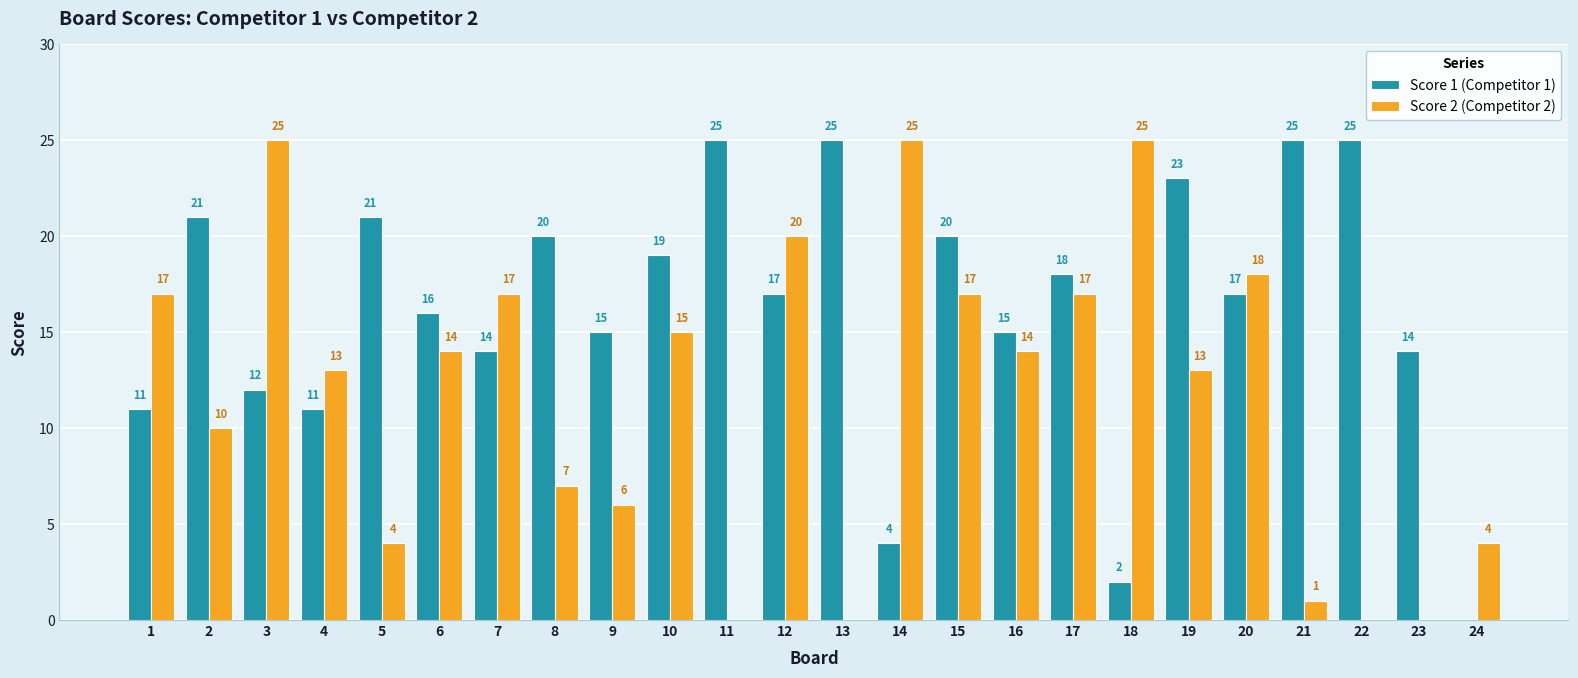

What is the maximum value for Score 2 (Competitor 2)?

25